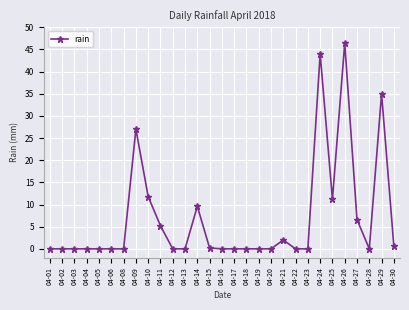

What is the difference between the maximum and minimum values?

46.4